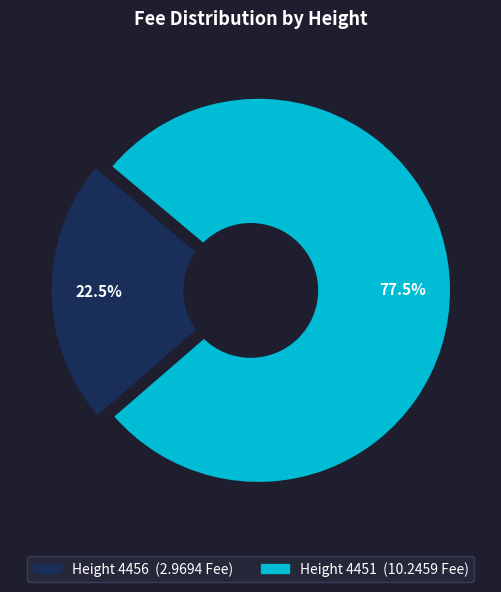

True or false: 4456 accounts for 14% of the total.

False